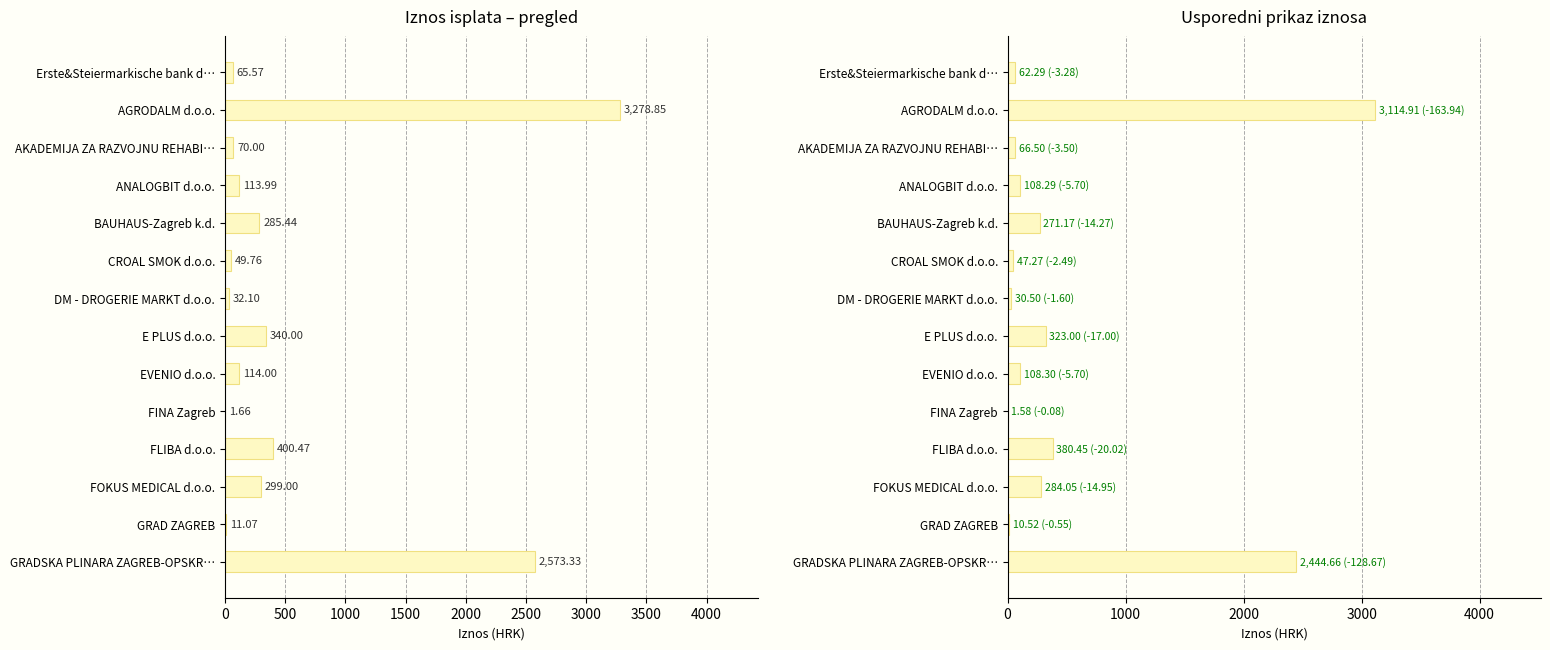

What is the value of the Iznos (HRK) bar at the 1st from the left?

65.6